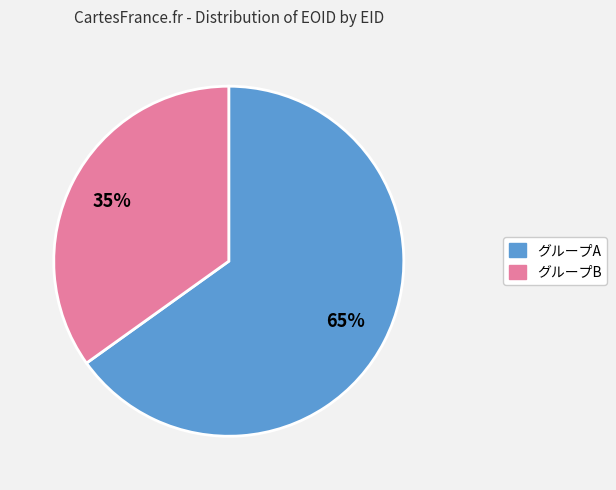

To the nearest percent, what is the difference between the largest and smallest slice percentages?

30%